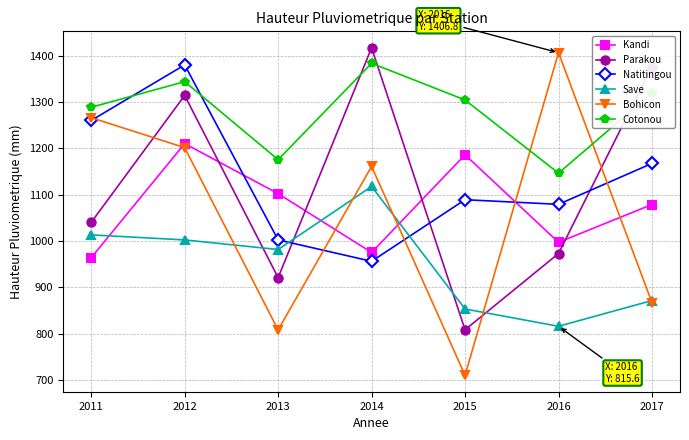

Where do Cotonou and Natitingou first cross each other?

2011 and 2012